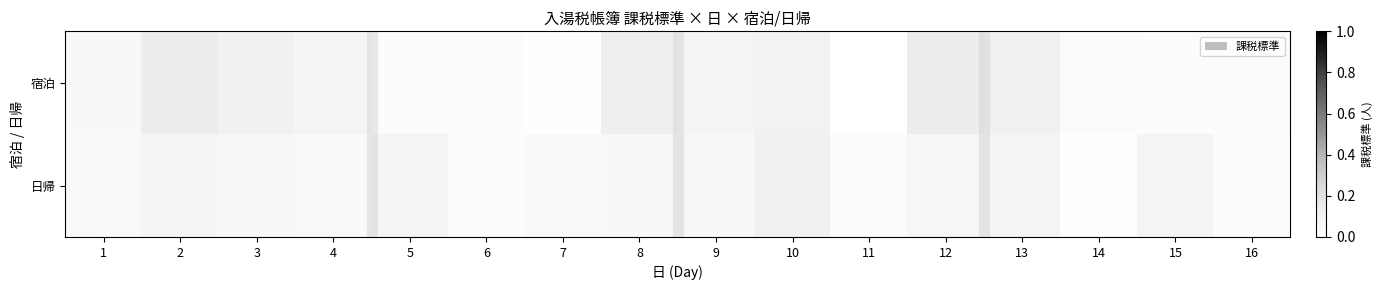

At 7, list the series in order from largest to smallest.

日帰, 宿泊